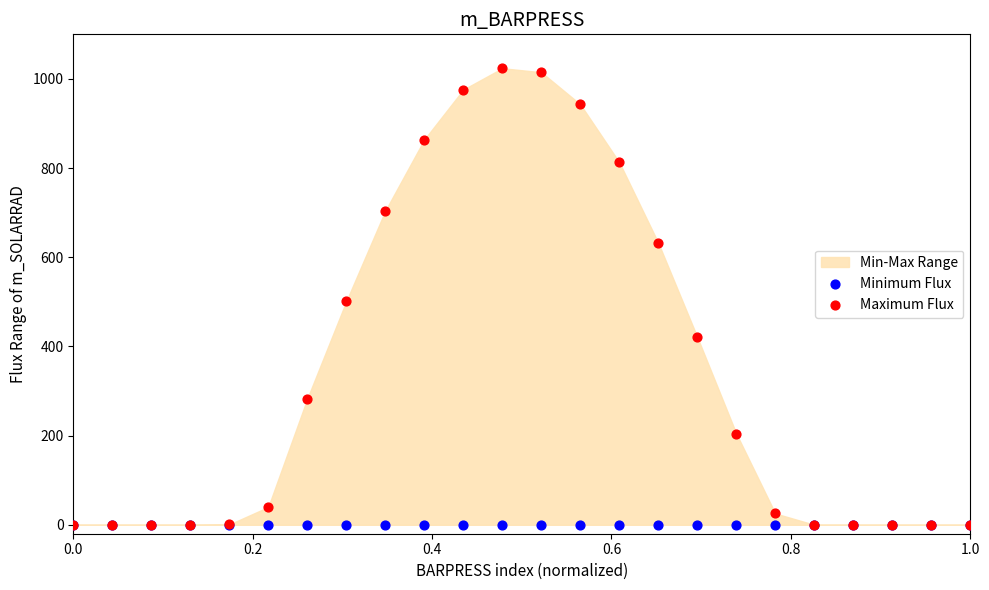

Which series reaches the minimum Y coordinate?

Minimum Flux